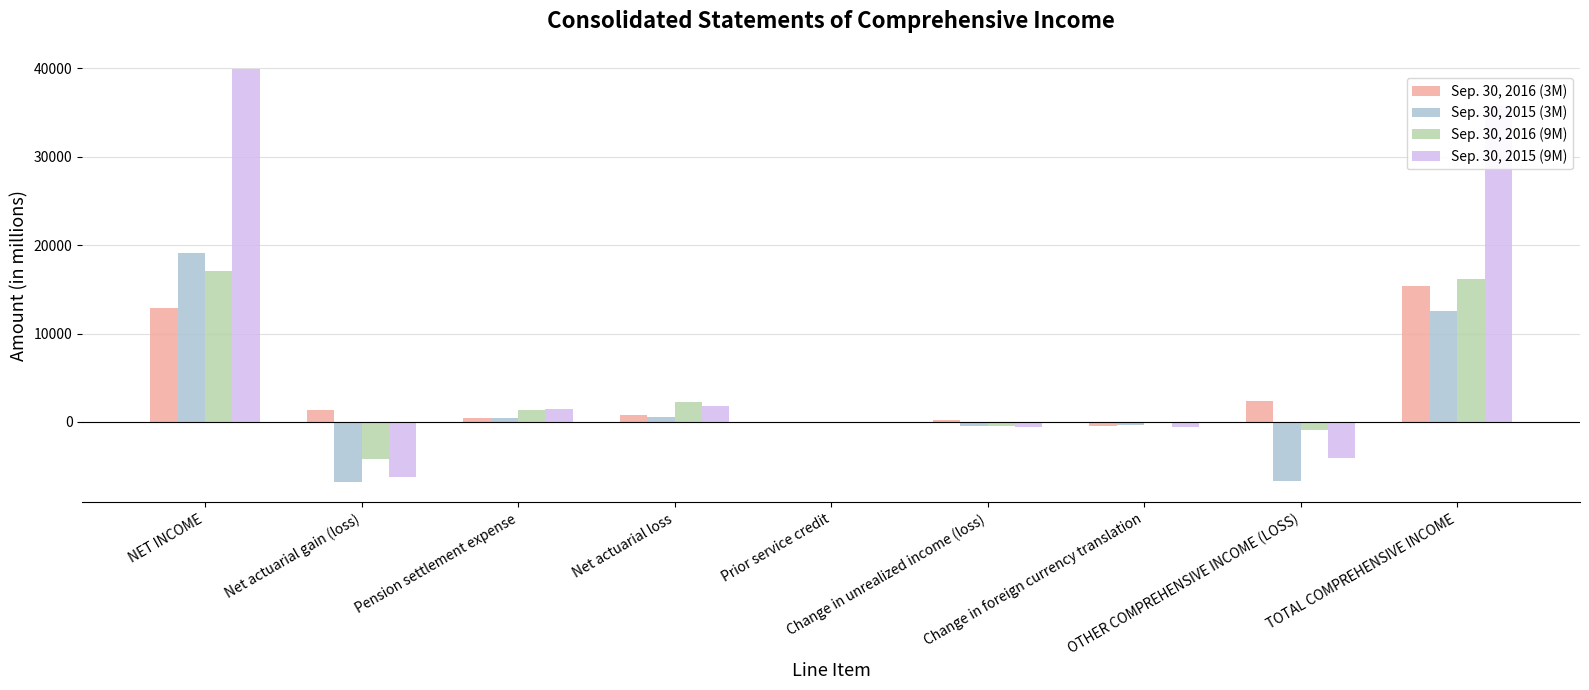

What is the greatest value displayed?

39866